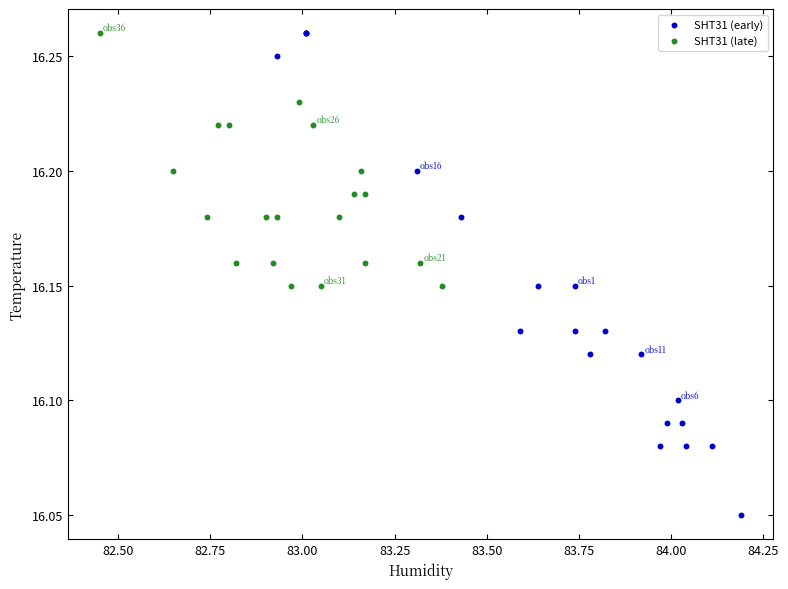

Which series contains the lowest Y value?

SHT31 (early)